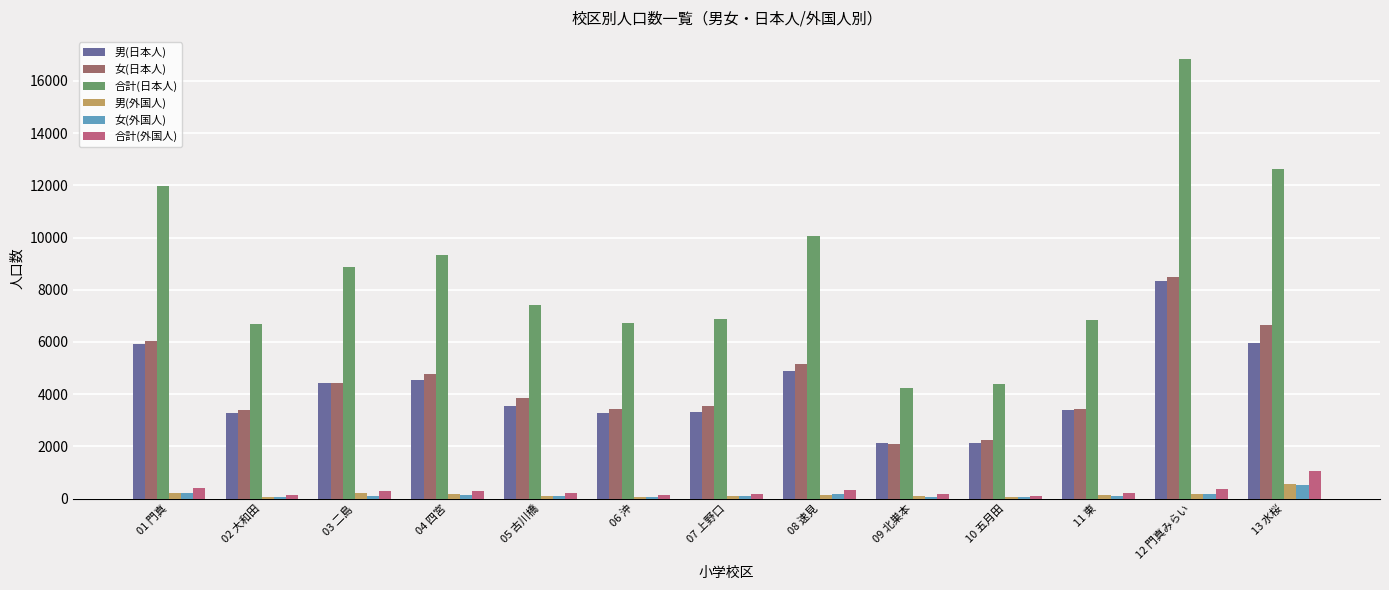

Where is 男(日本人) nearest to the value 5230?

08 速見